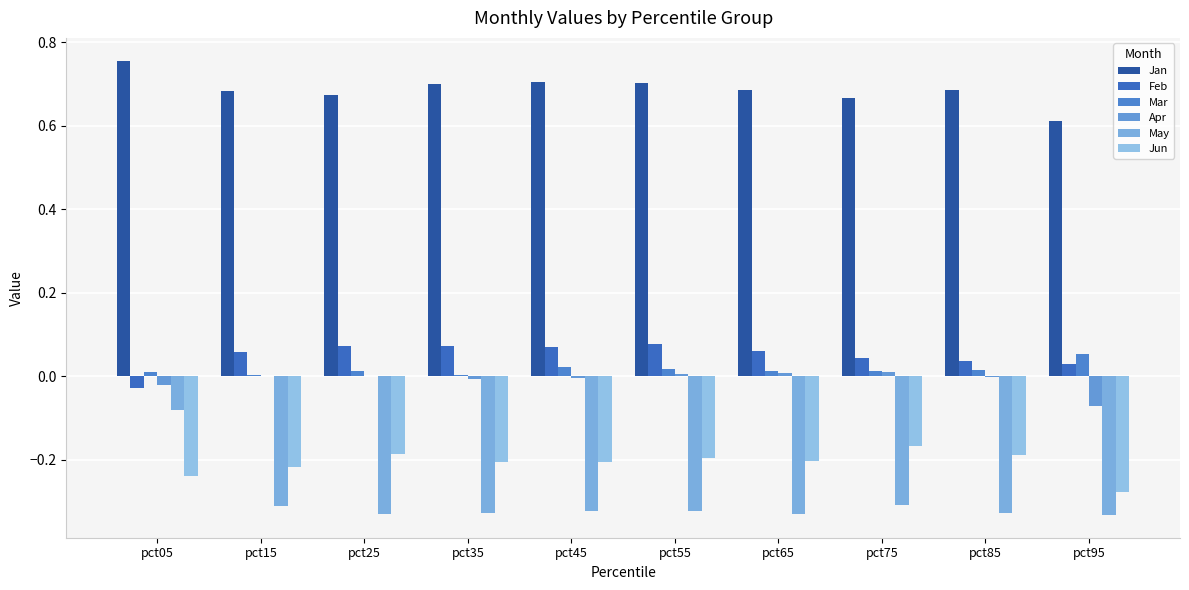

Which series changed the most between pct05 and pct15?

May